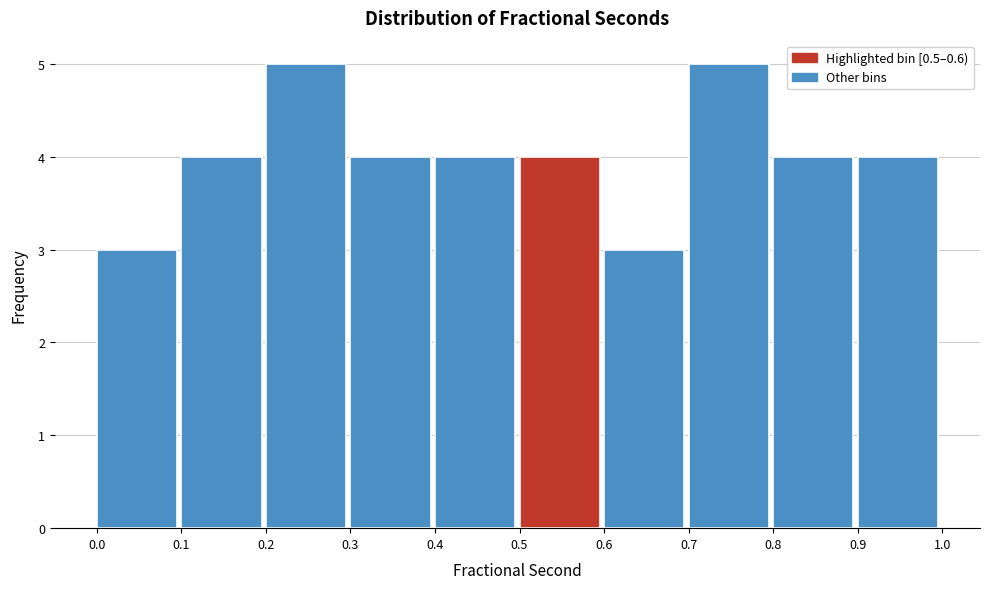

Reading left to right, list every bar in this chart as the range it spans on the x-axis followed by its height. The values are not printed on the chart, so give them approximately, as read against the axis.

0.0 to 0.1: 3
0.1 to 0.2: 4
0.2 to 0.3: 5
0.3 to 0.4: 4
0.4 to 0.5: 4
0.5 to 0.6: 4
0.6 to 0.7: 3
0.7 to 0.8: 5
0.8 to 0.9: 4
0.9 to 1.0: 4